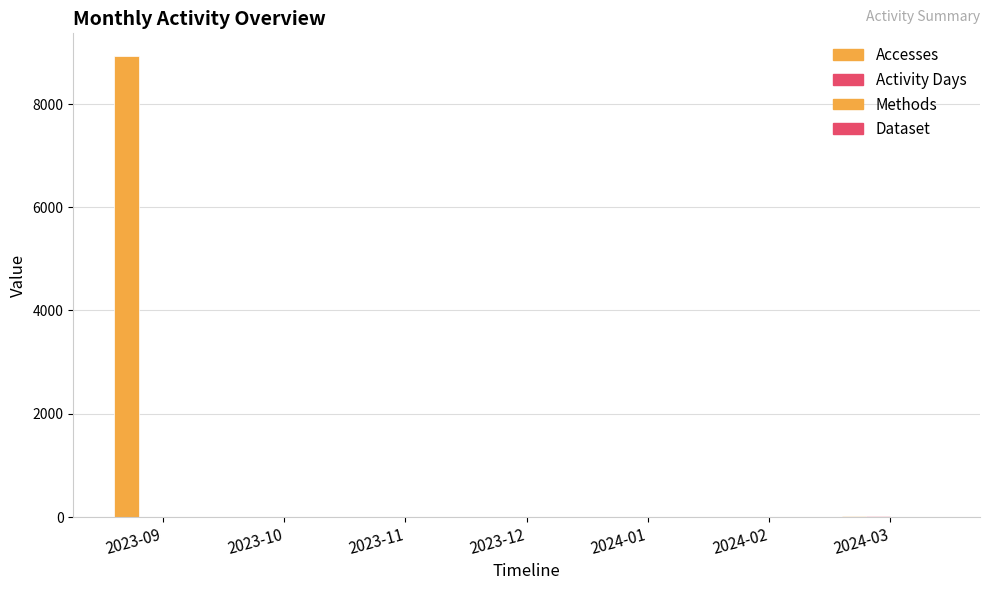

What is the total value across all series at 2024-02?

4